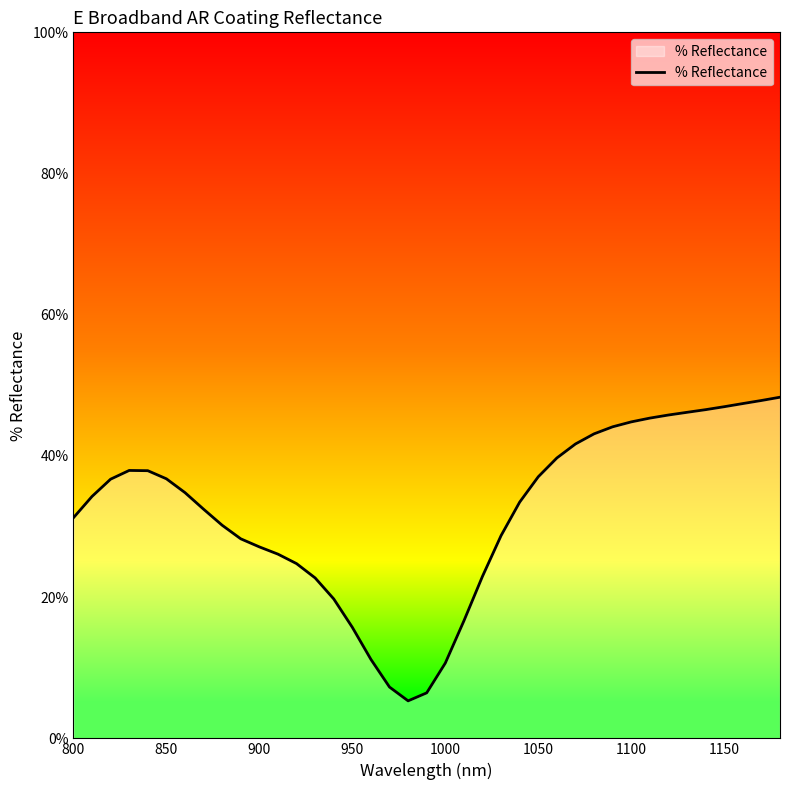

What is the maximum value shown in the chart?

48.3